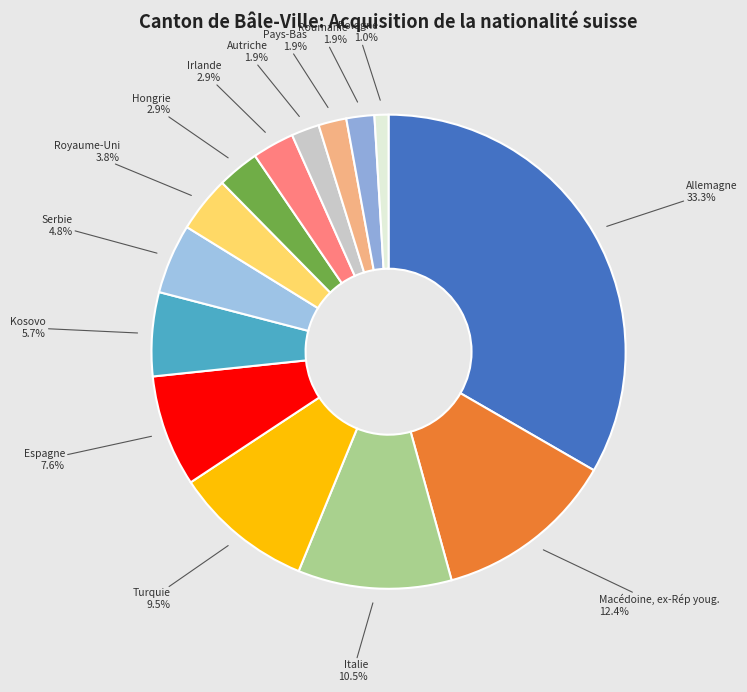

To the nearest percent, what is the difference between the Irlande and Roumanie slice percentages?

1%